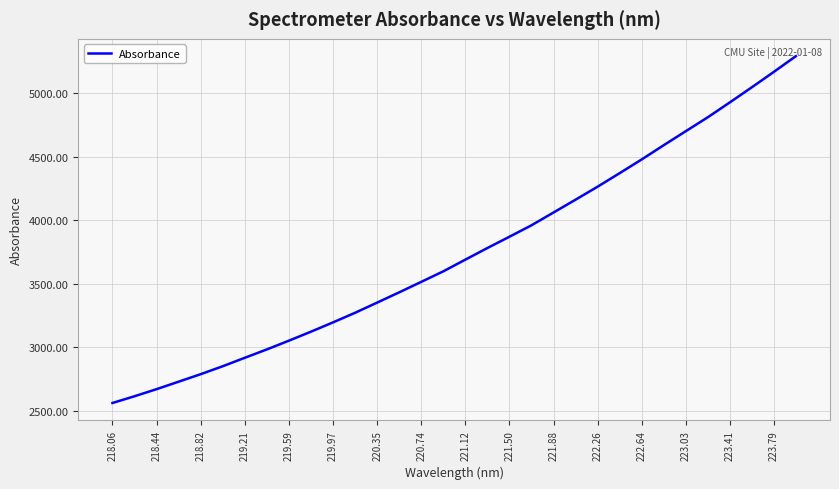

True or false: the data has more than 0 interior local peaks.

False